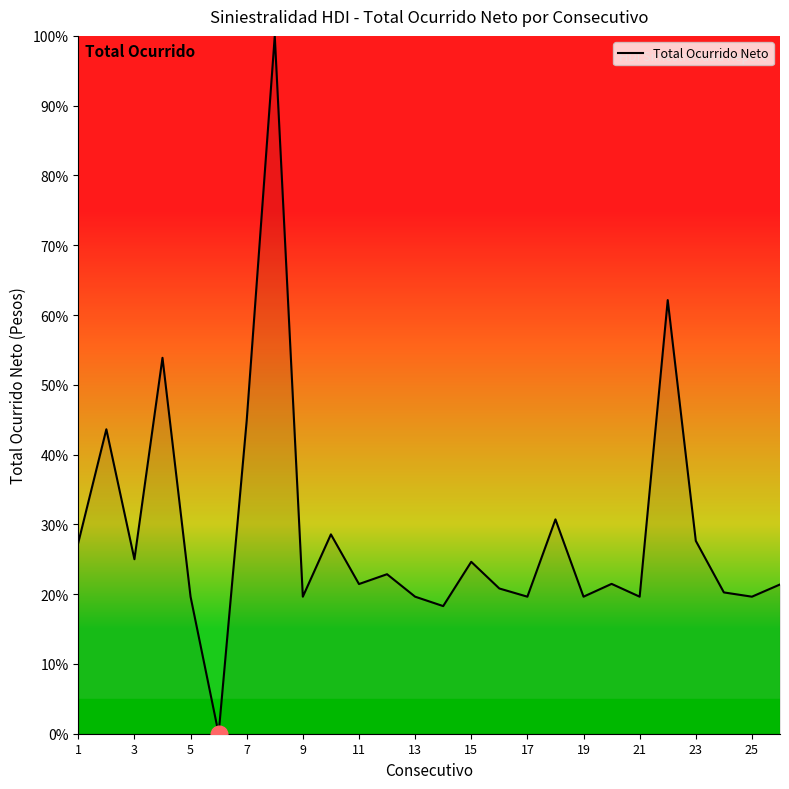

What is the difference between the maximum and minimum values?

100.0